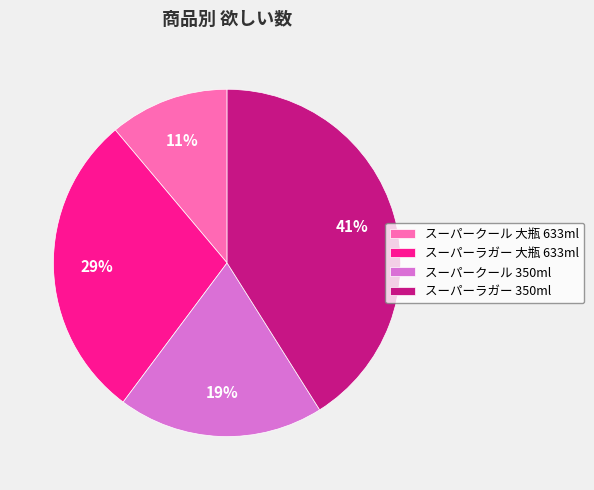

How many slices are in this pie chart?

4